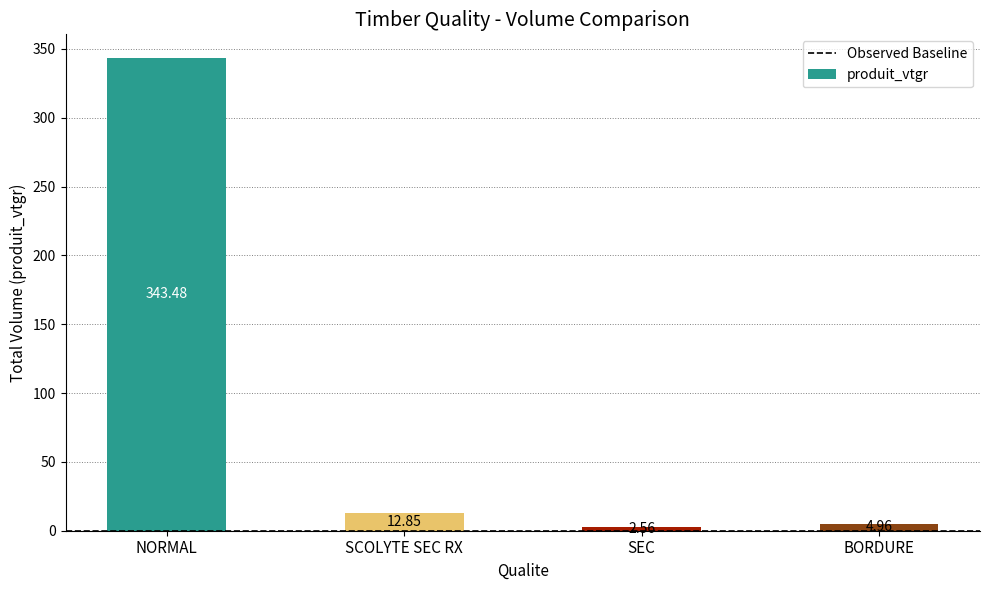

Rank the categories by value from highest to lowest.

NORMAL, SCOLYTE SEC RX, BORDURE, SEC